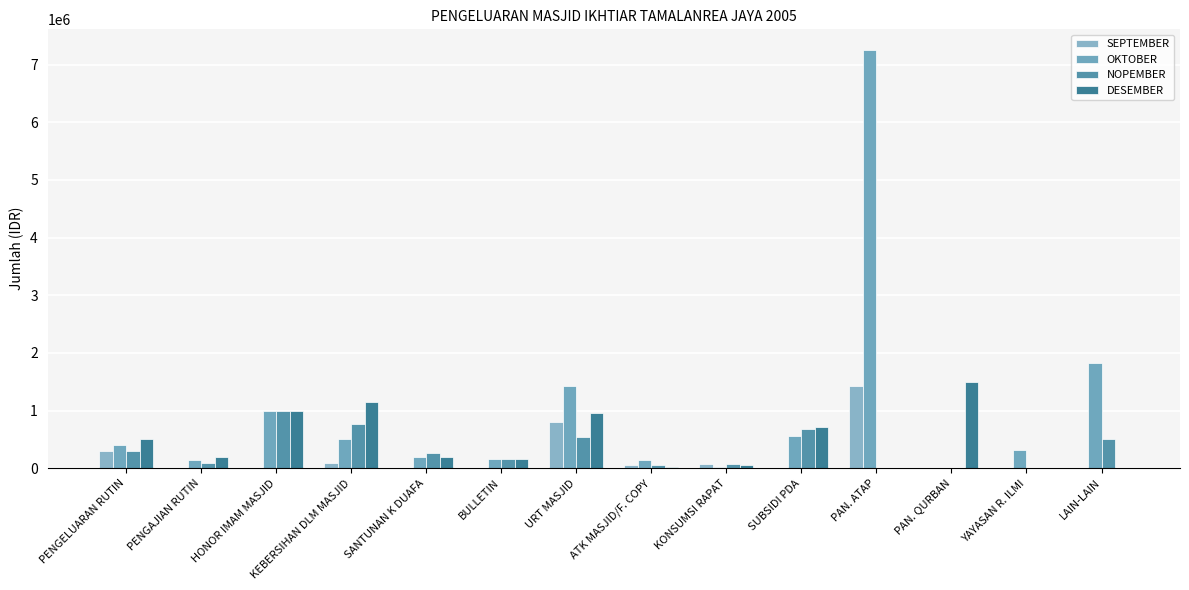

What is the difference between the maximum and minimum values in the DESEMBER series?

1500000